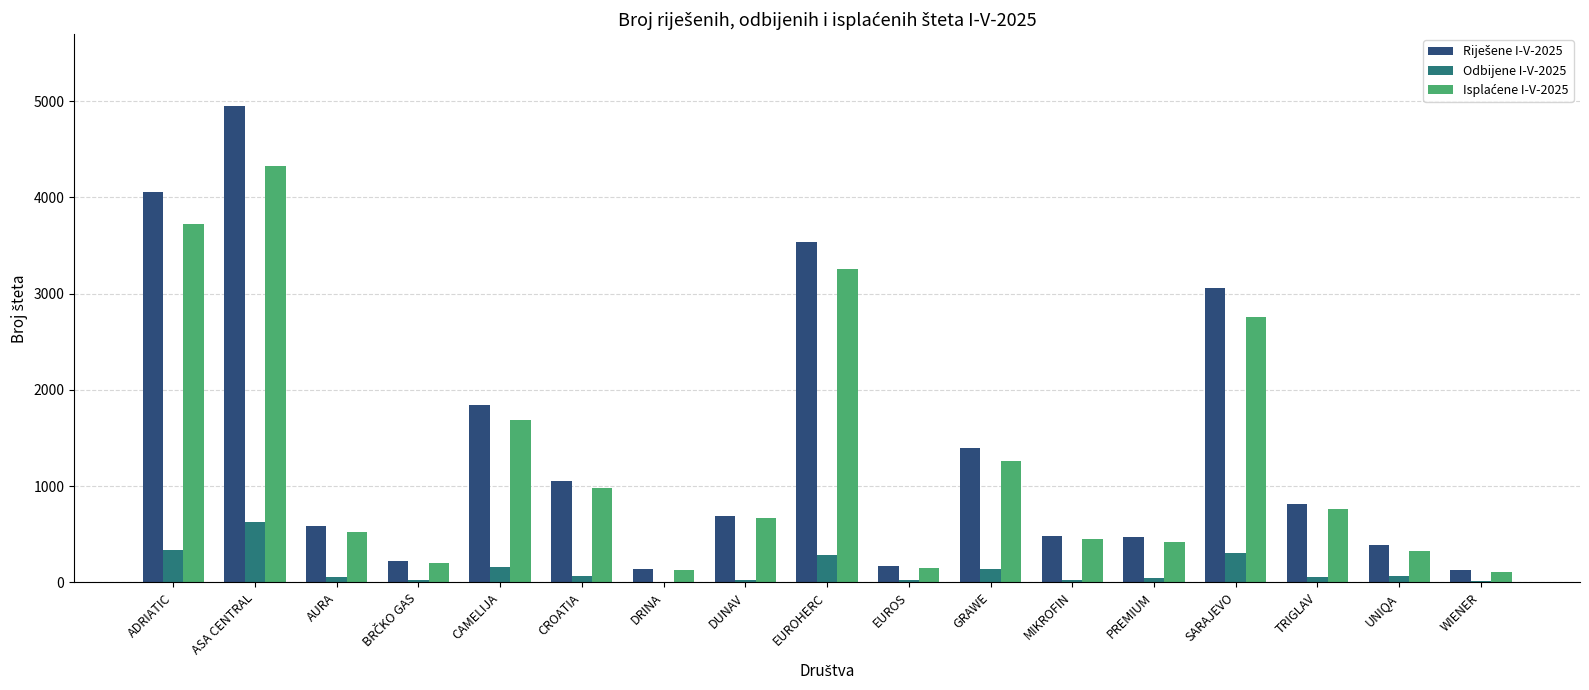

Which category has the highest value in the Odbijene I-V-2025 series?

ASA CENTRAL